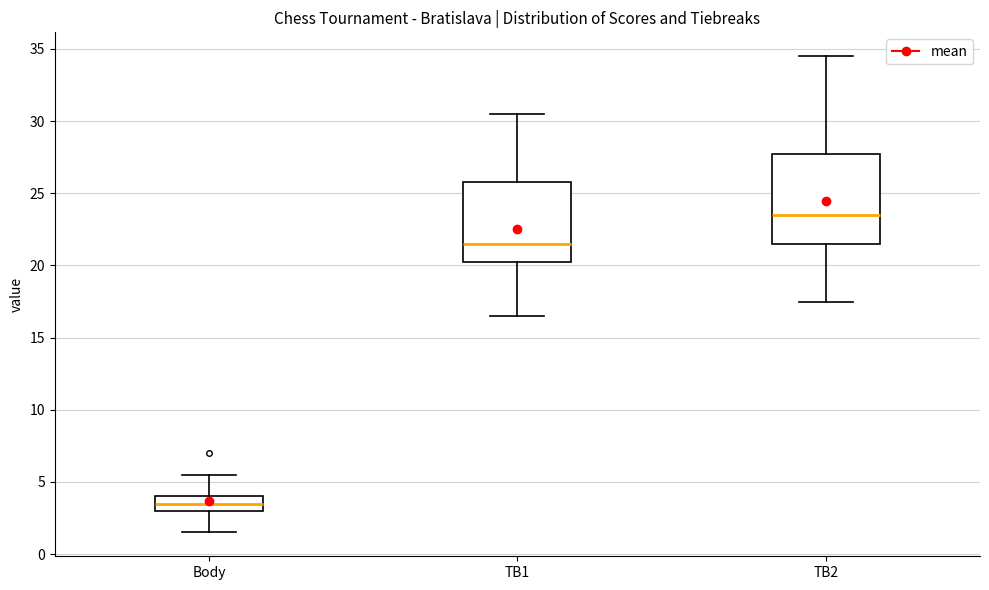

Comparing the boxes themselves (not the whiskers), which one is the tallest?

TB2